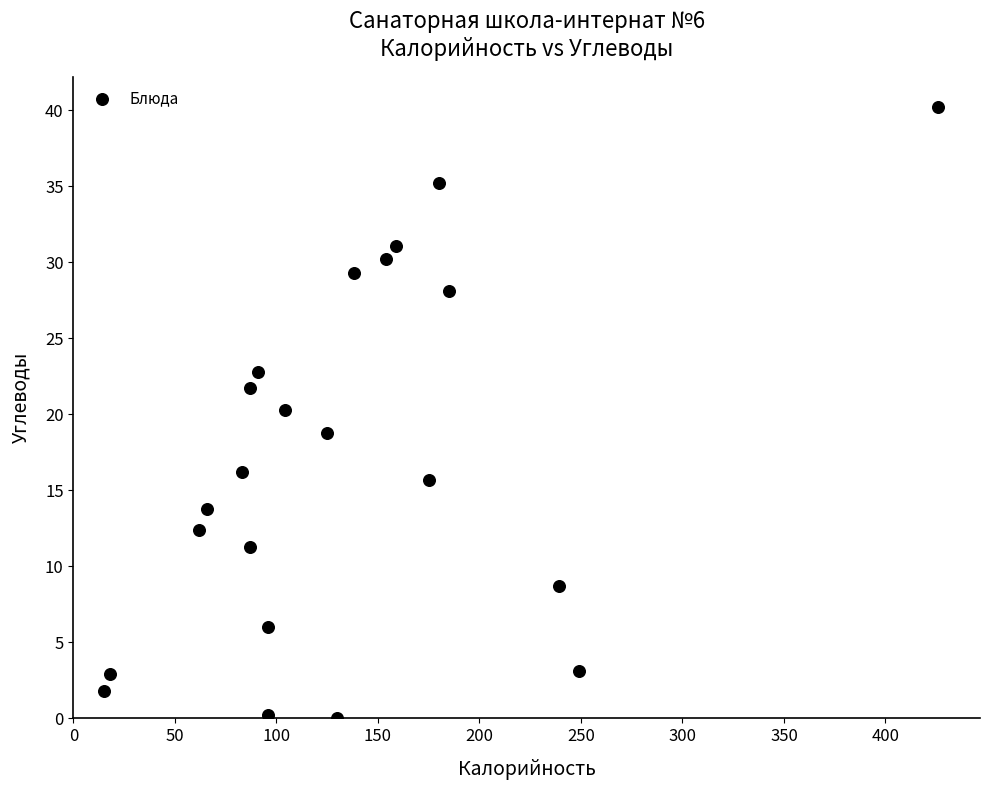

What is the range of Y values (max minus min)?

40.2